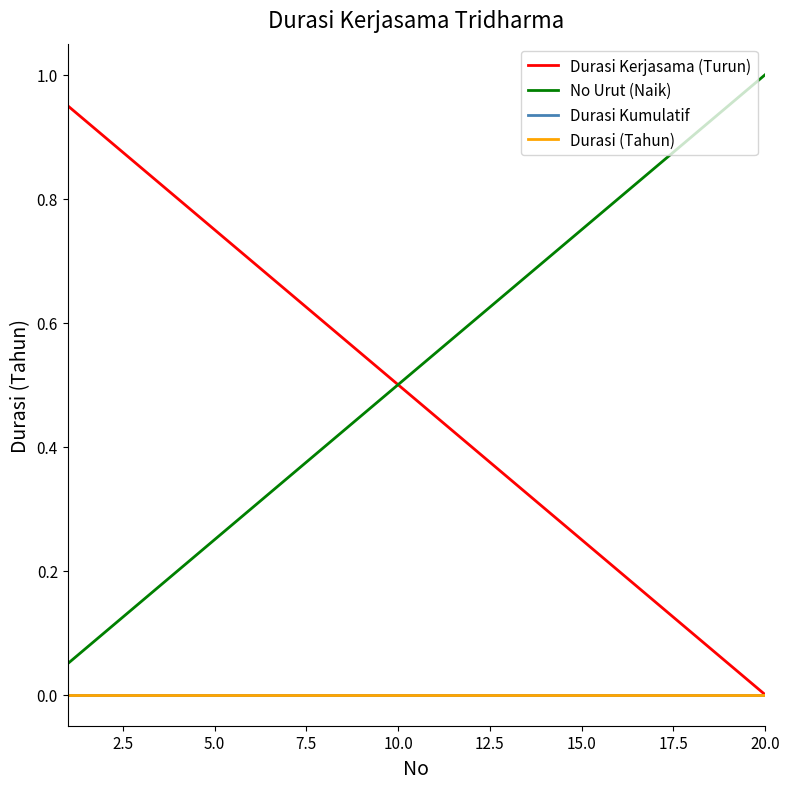

Does the chart have visible grid lines?

No